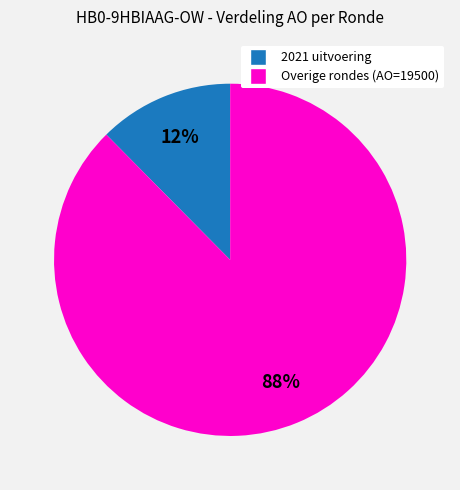

Is there a majority slice in this chart?

Yes